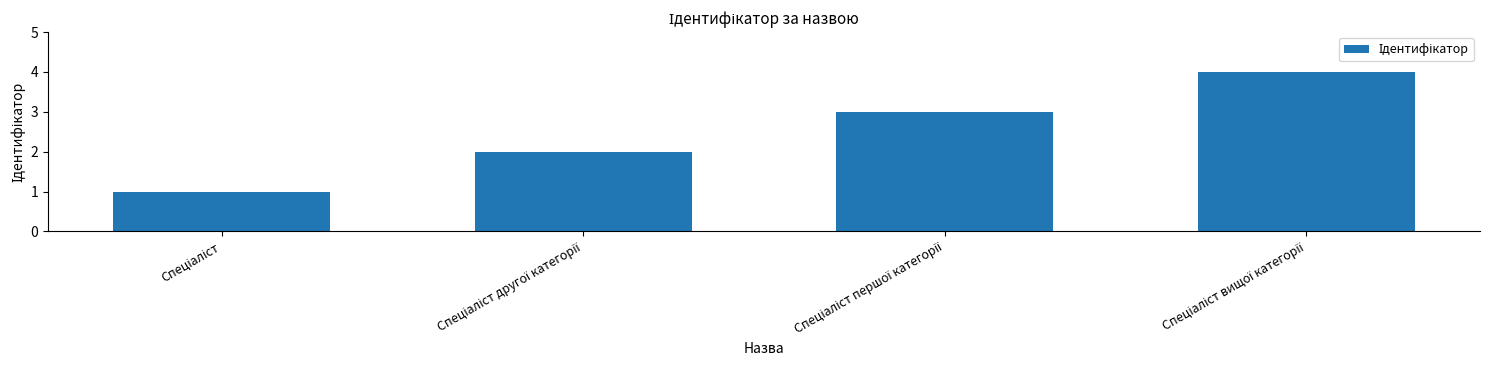

What is the greatest value displayed?

4